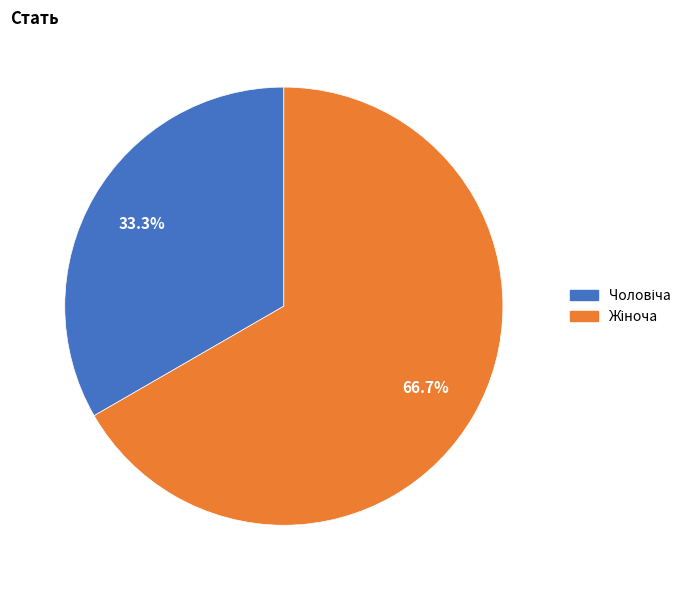

Does any single category account for the majority?

Yes